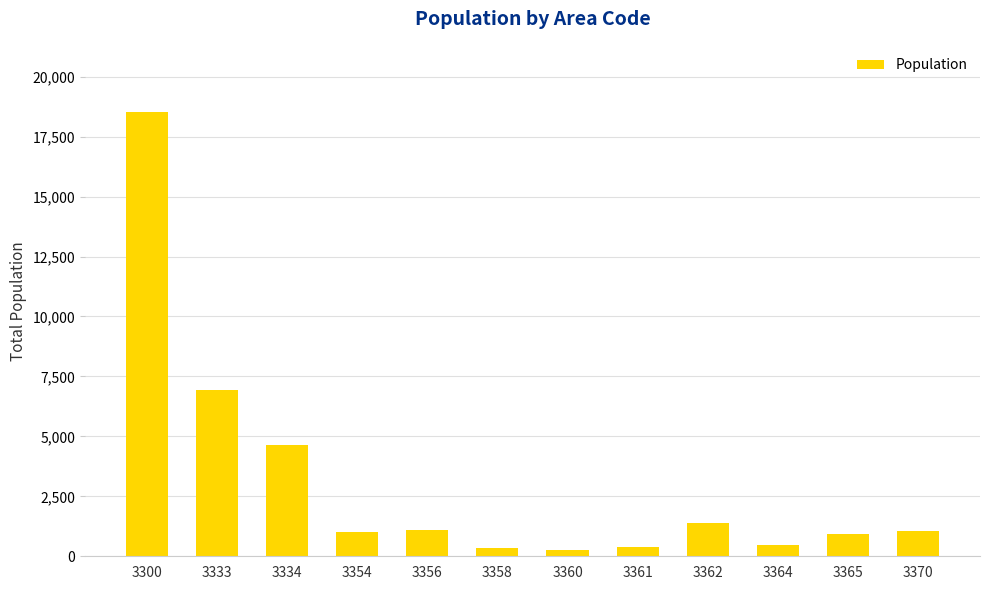

What is the difference between the maximum and minimum values?

18228